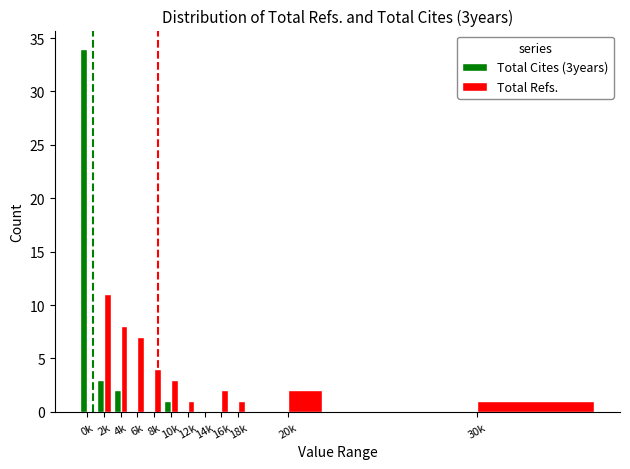

How many values in the Total Refs. series exceed 2?

5